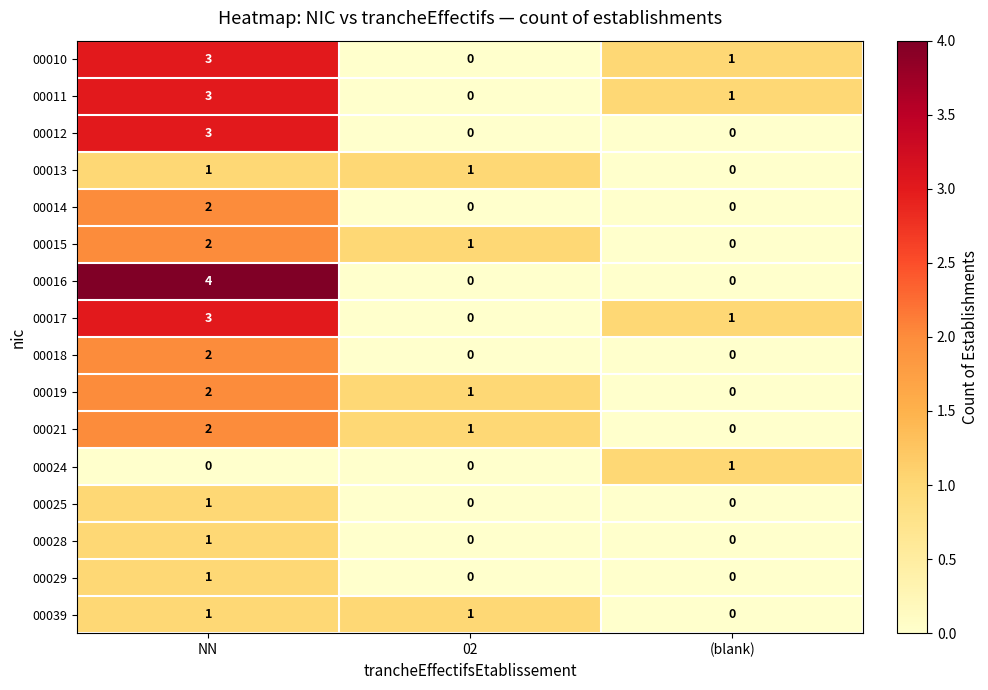

What is the greatest value displayed?

4